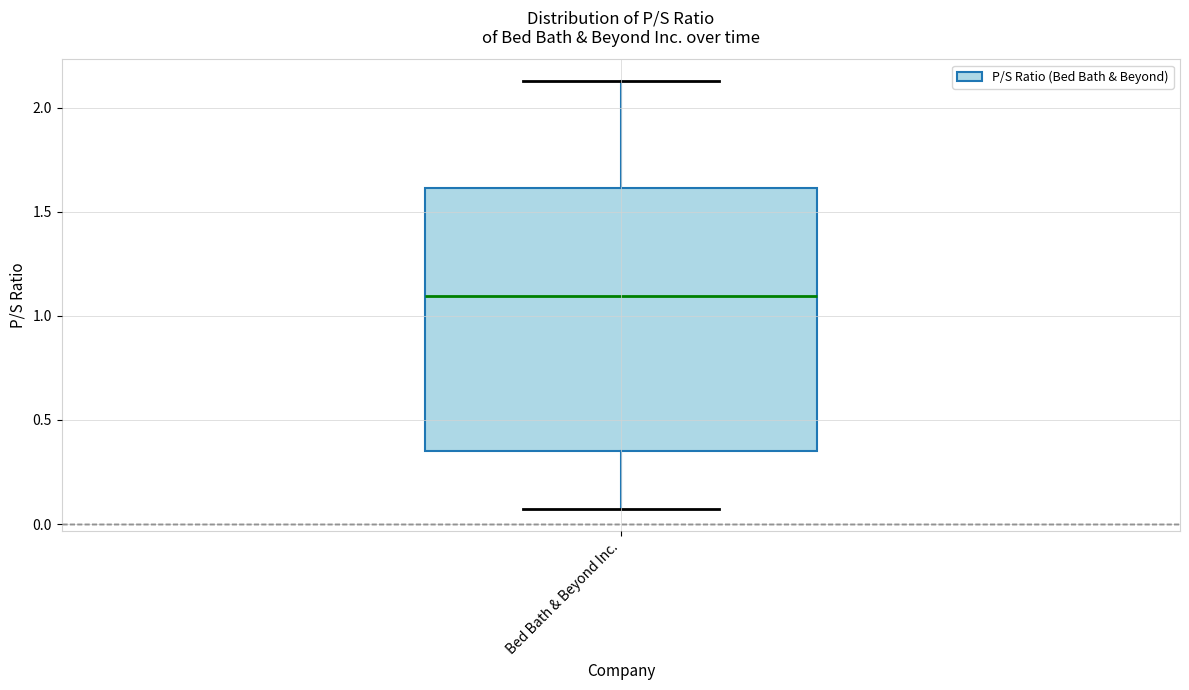

Transcribe this box plot: give where the median line is, the range the box spans, and where the two whiskers end, as read against the y-axis. The values are not printed on the chart, so give them approximately, as read against the axis.

median 1.10, box 0.35 to 1.60, whiskers 0.05 to 2.15